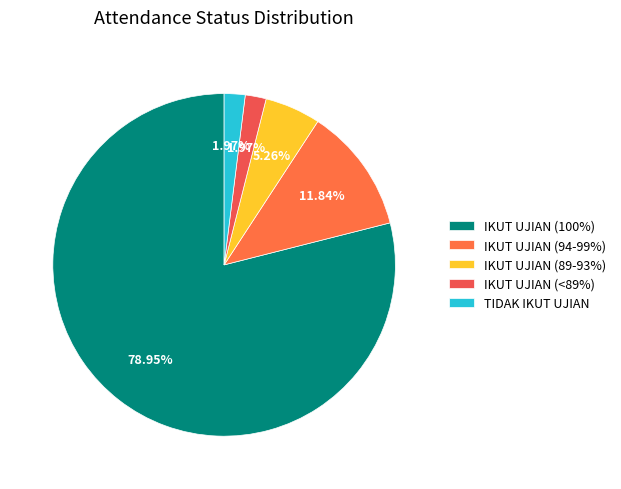

Is the sum of TIDAK IKUT UJIAN and IKUT UJIAN (100%) greater than half?

Yes